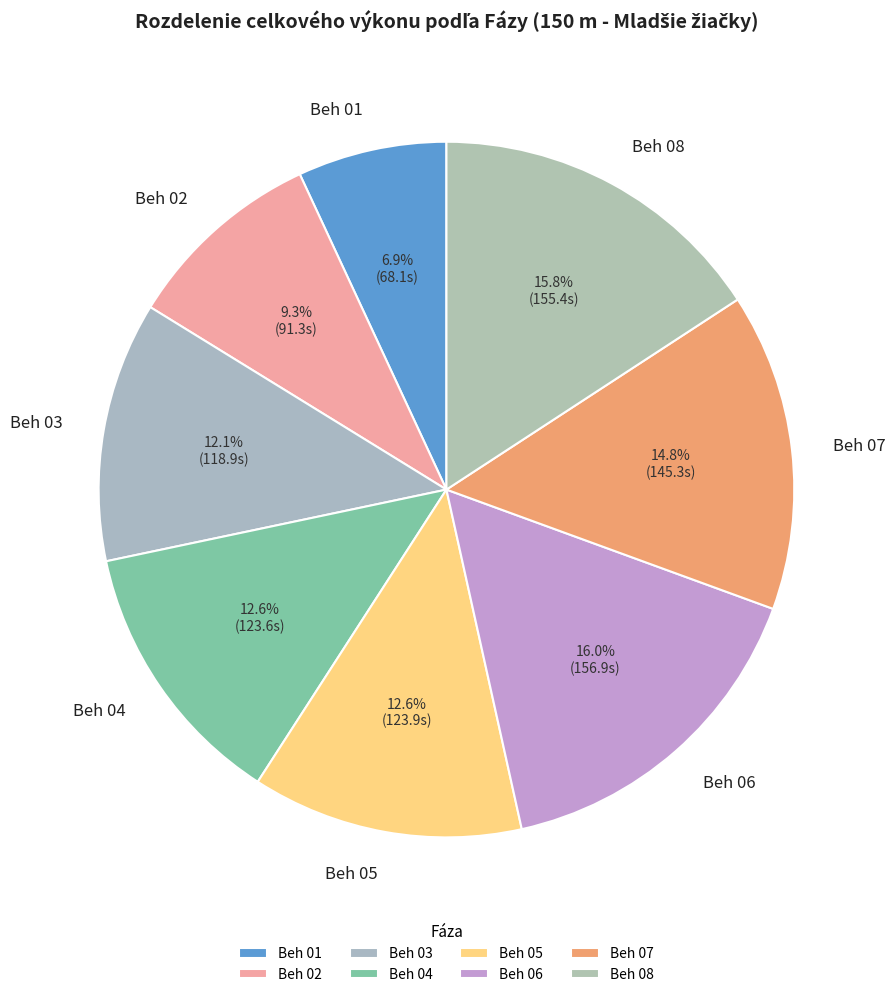

What percentage is the Beh 08 slice, to the nearest percent?

16%